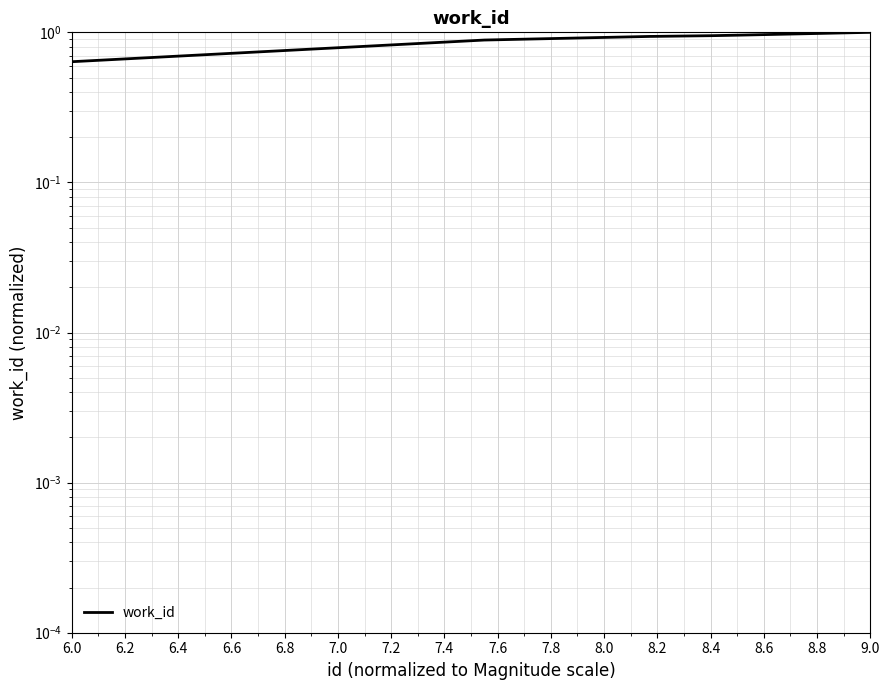

The chart shows a value of 1.4 at 6.8. True or false?

False